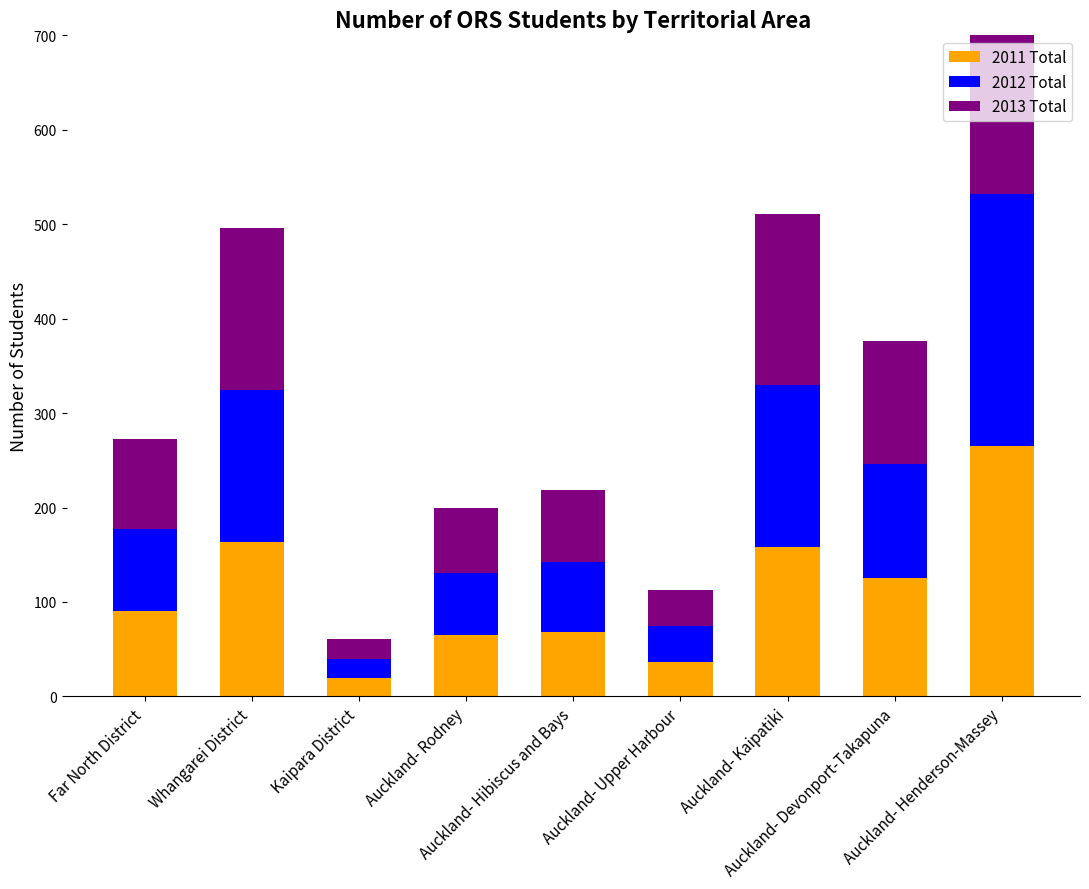

List the series in order of their overall mean, lowest first.

2011 Total, 2012 Total, 2013 Total